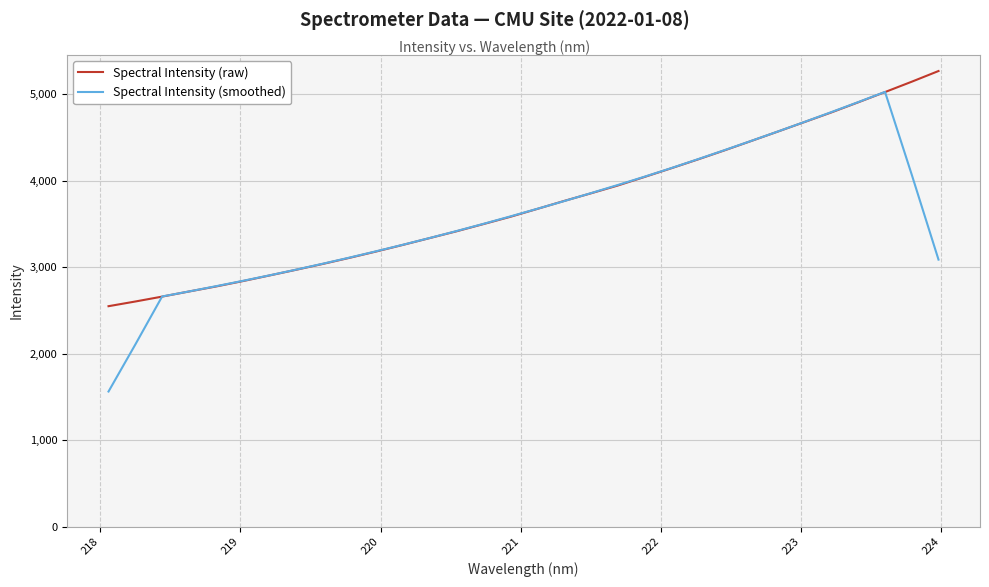

What is the difference between the second highest and second lowest values in the Spectral Intensity (smoothed) series?

2803.6